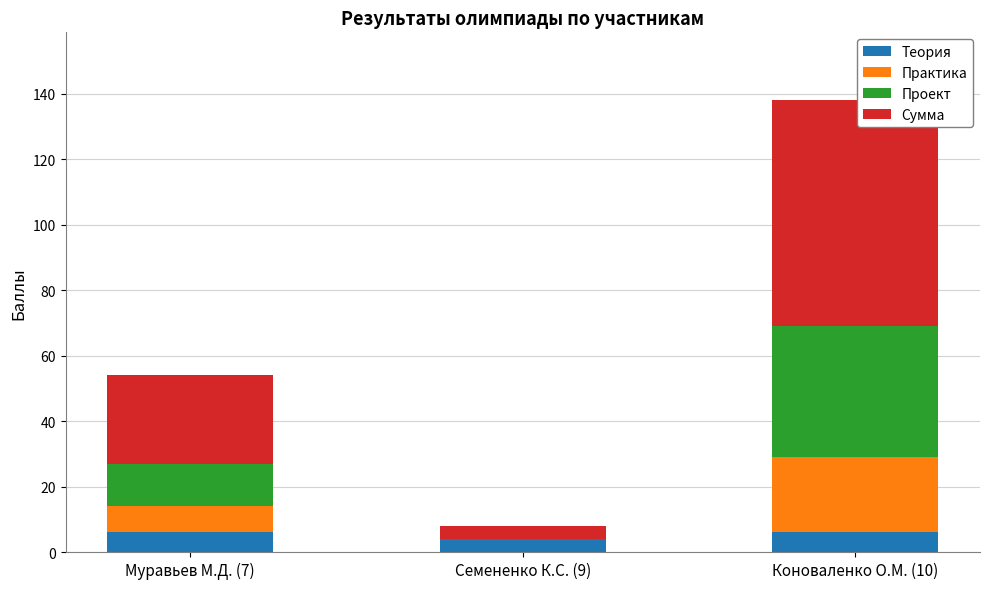

The Теория series shows 6 at Муравьев М.Д. (7). True or false?

True